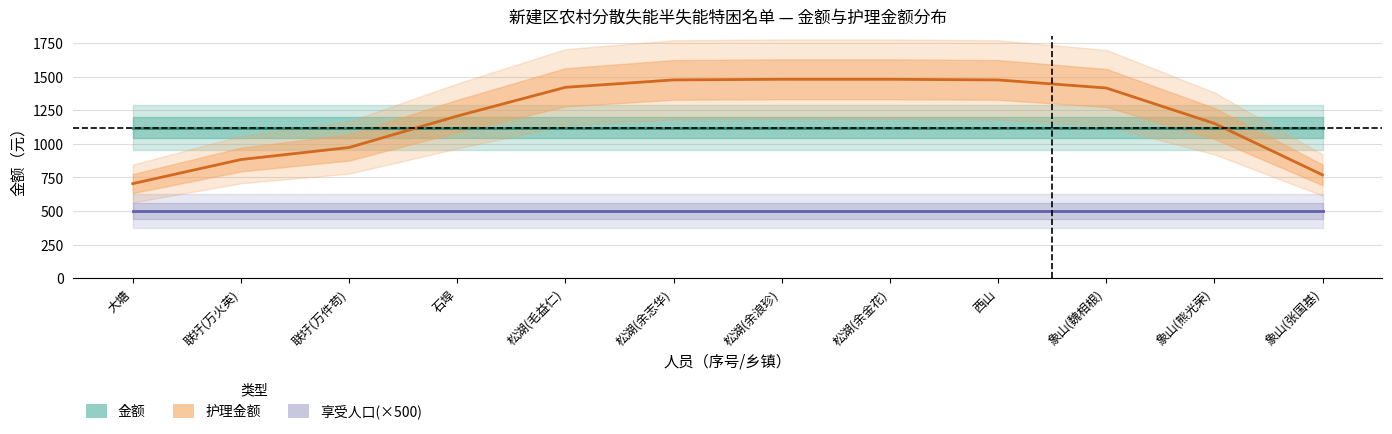

Where is 护理金额 nearest to the value 1091?

象山(熊光荣)